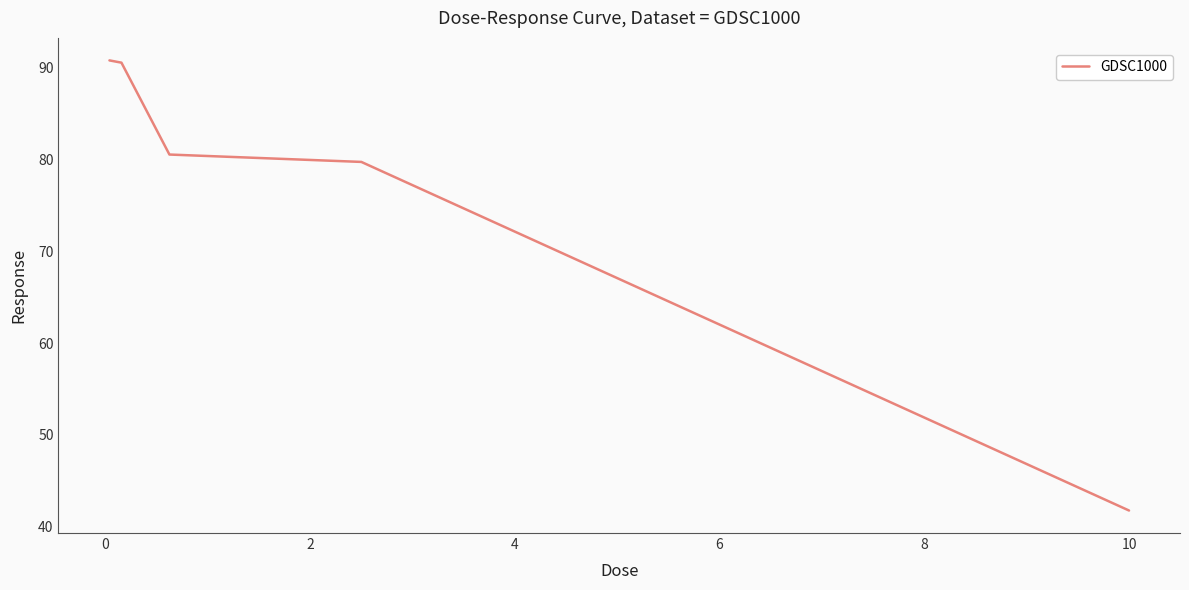

Reading right to left, transcribe all the data shown in this chart.

41.8	79.7	80.5	90.5	90.8